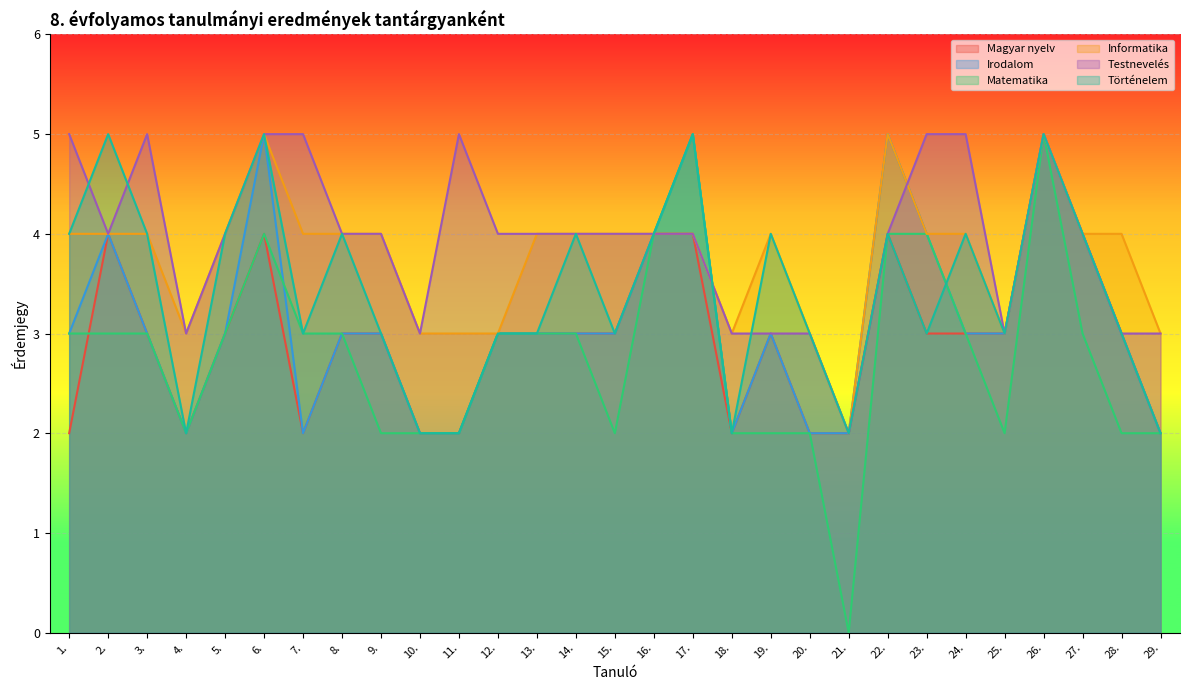

Which series ends up on top after the final intersection of Irodalom and Testnevelés?

Testnevelés